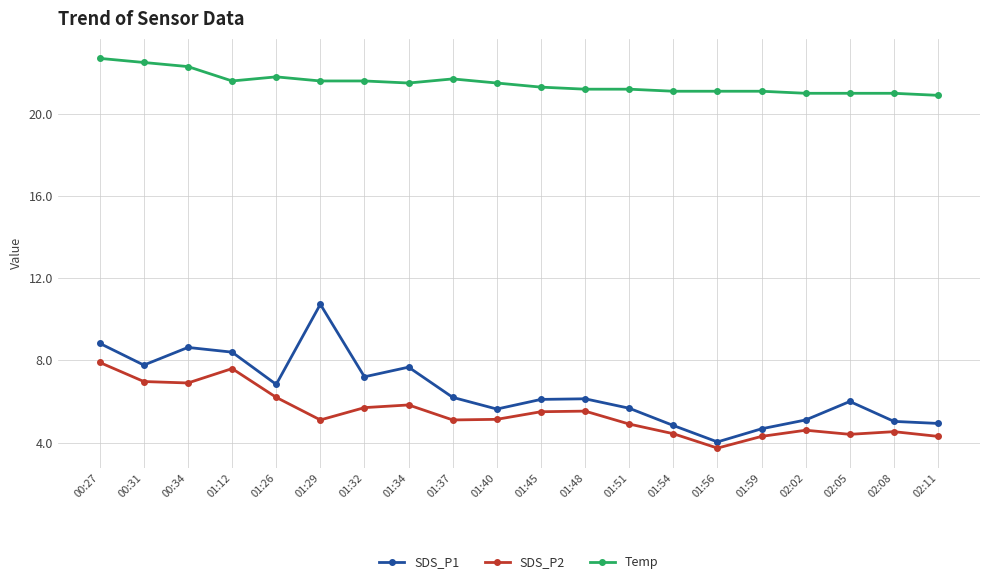

How many series are shown in this chart?

3